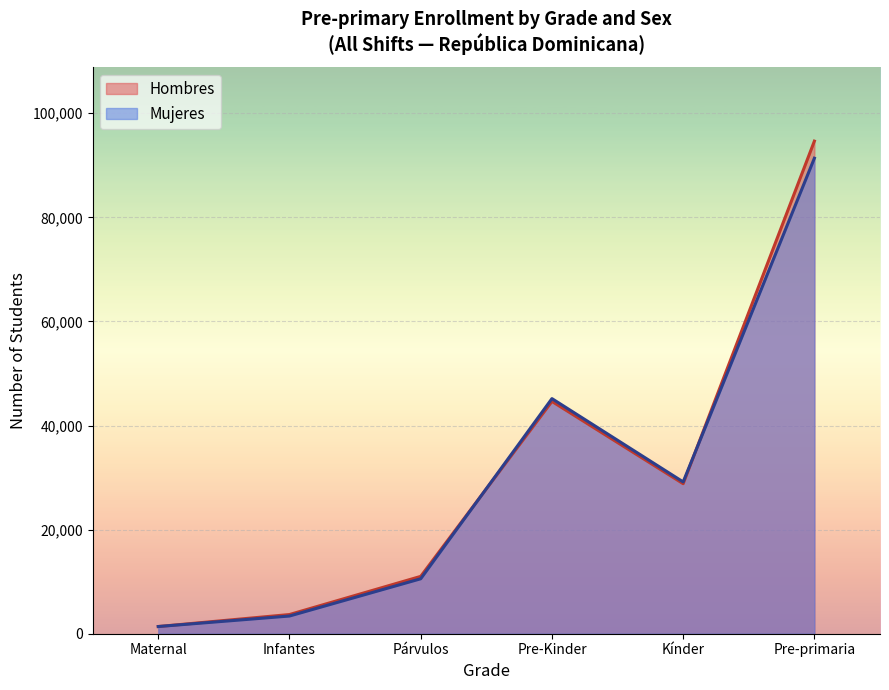

How many values in the Mujeres series exceed 29167?

2